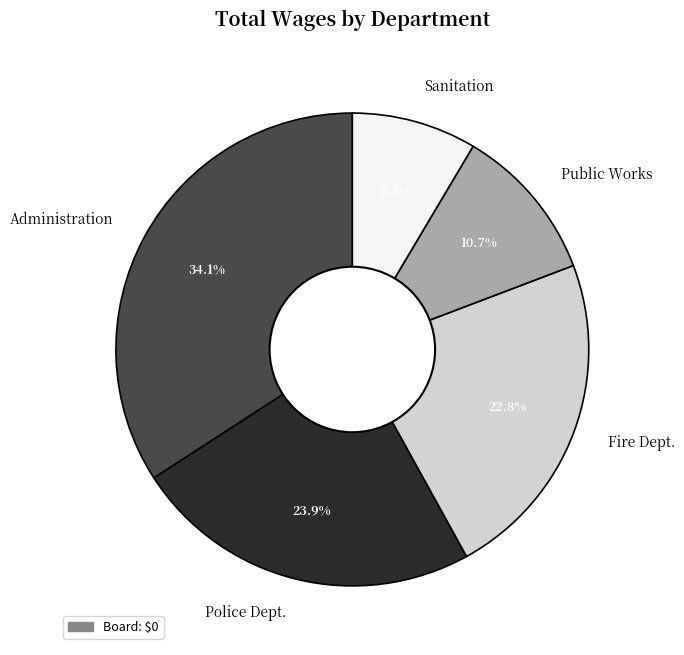

The Administration slice represents 46% of the pie. True or false?

False